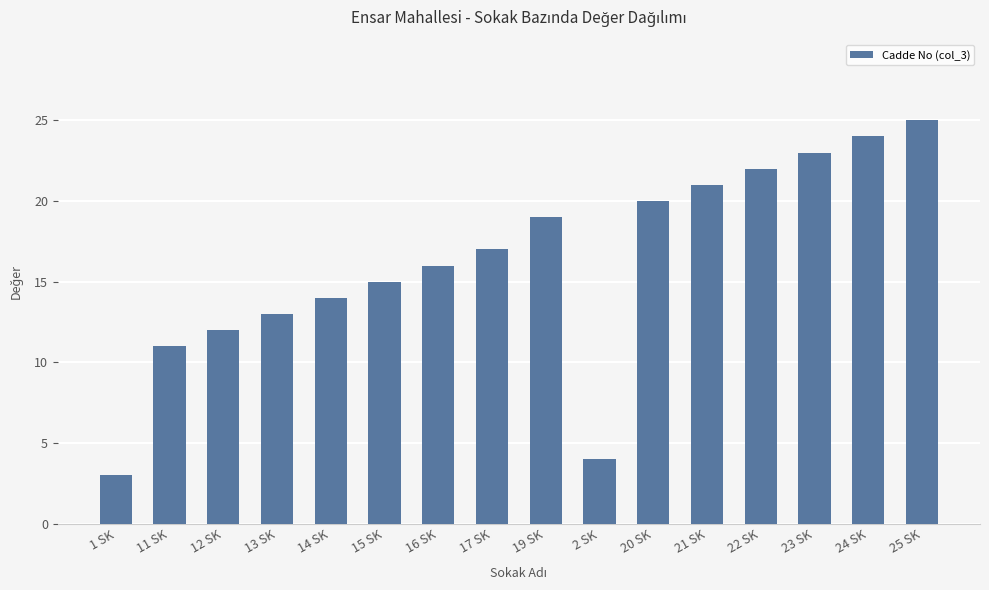

What is the greatest value displayed?

25